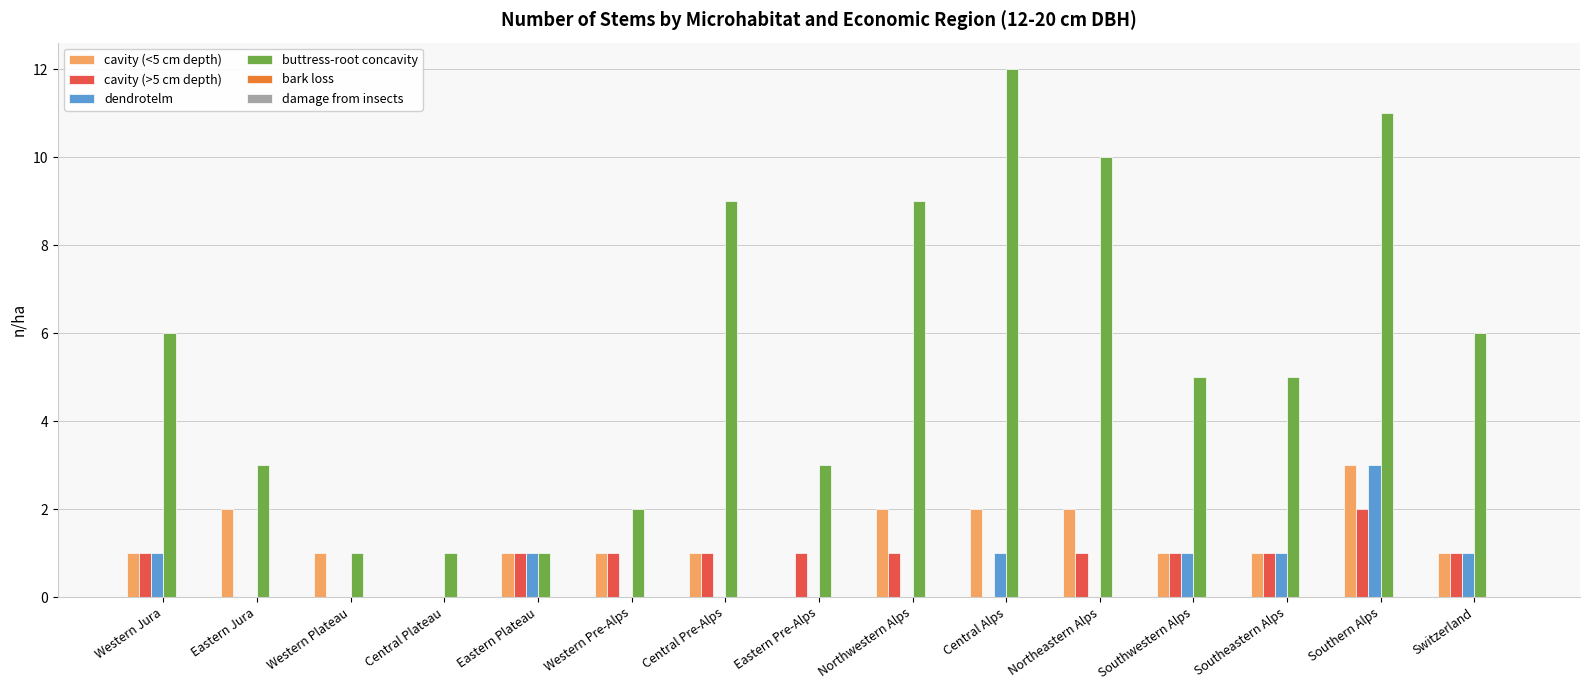

The buttress-root concavity series shows 1 at Eastern Plateau. True or false?

True